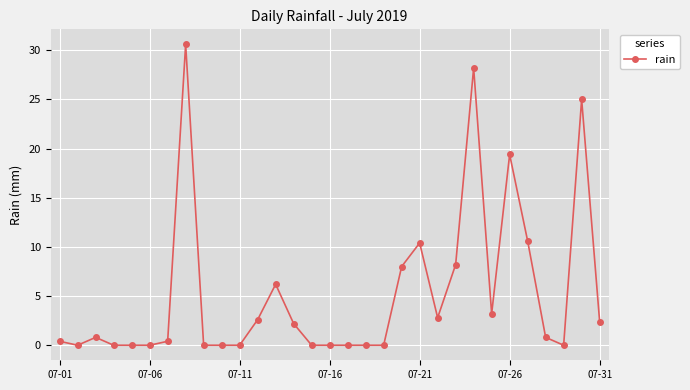

What is the maximum value shown in the chart?

30.6